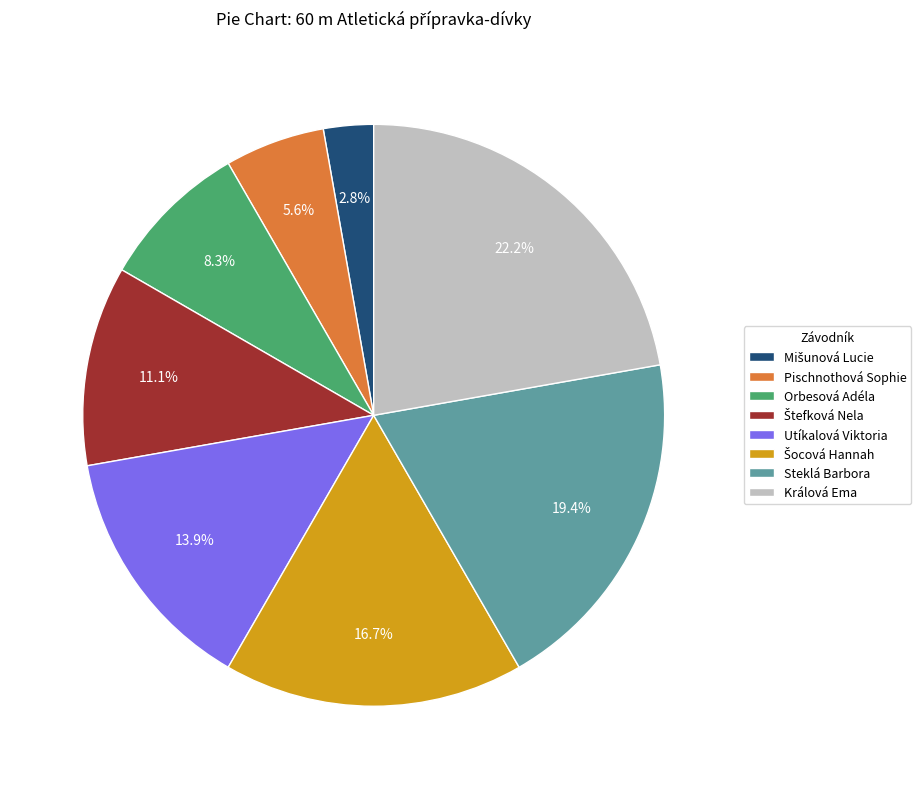

What percentage do Pischnothová Sophie and Steklá Barbora together represent?

25.0%